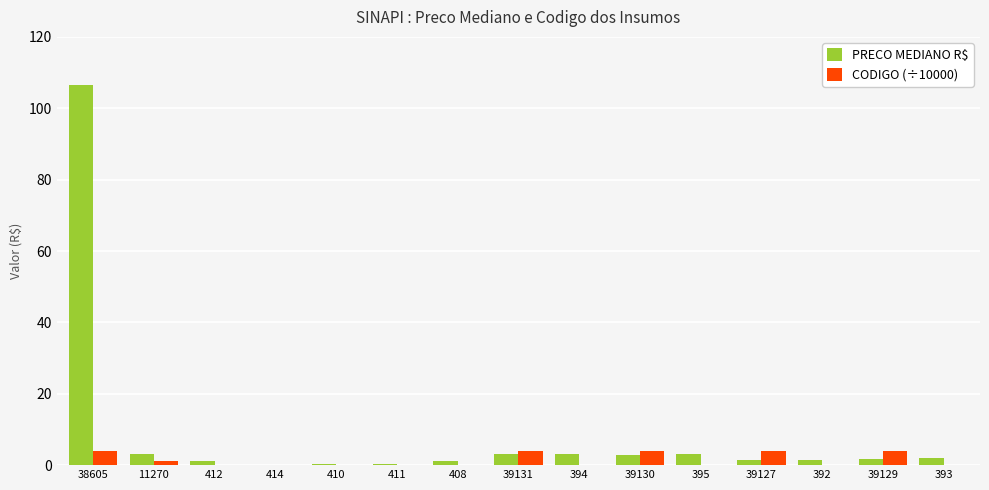

Which series has the largest total across all categories?

PRECO MEDIANO R$